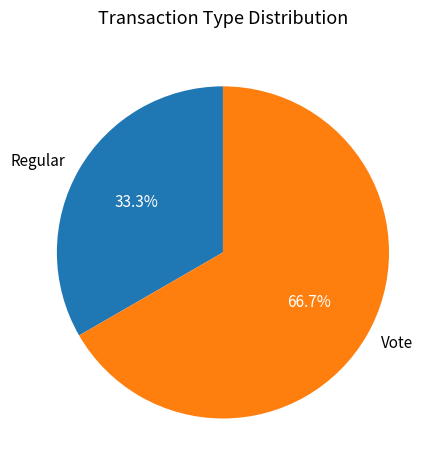

Which slice represents more than half of the pie?

Vote